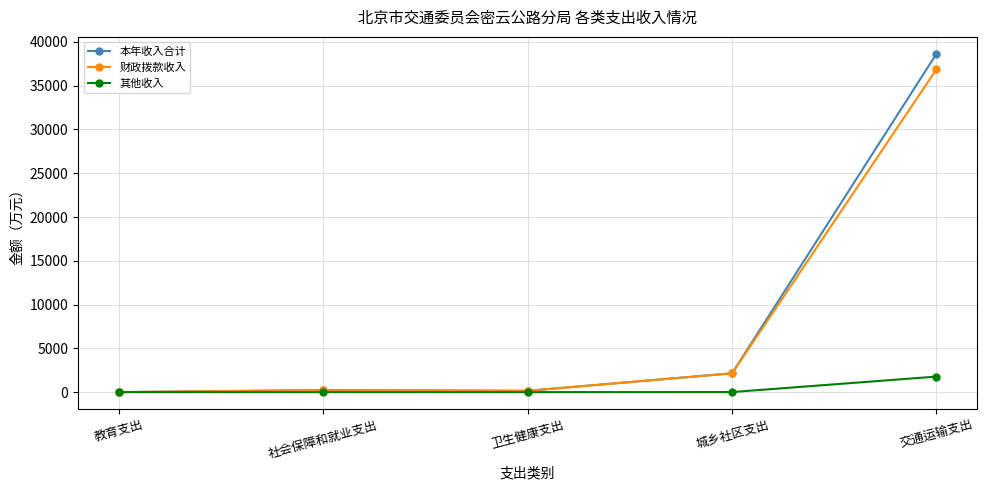

Where does the 本年收入合计 series first go above 231?

社会保障和就业支出